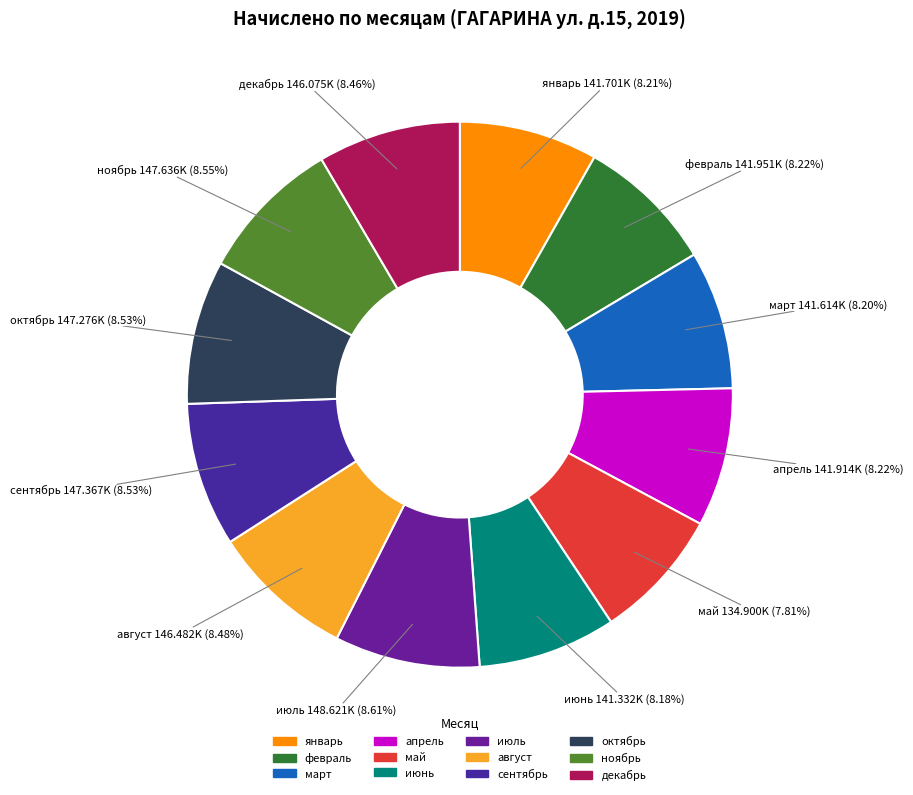

Combined, do апрель and июнь account for over 50%?

No